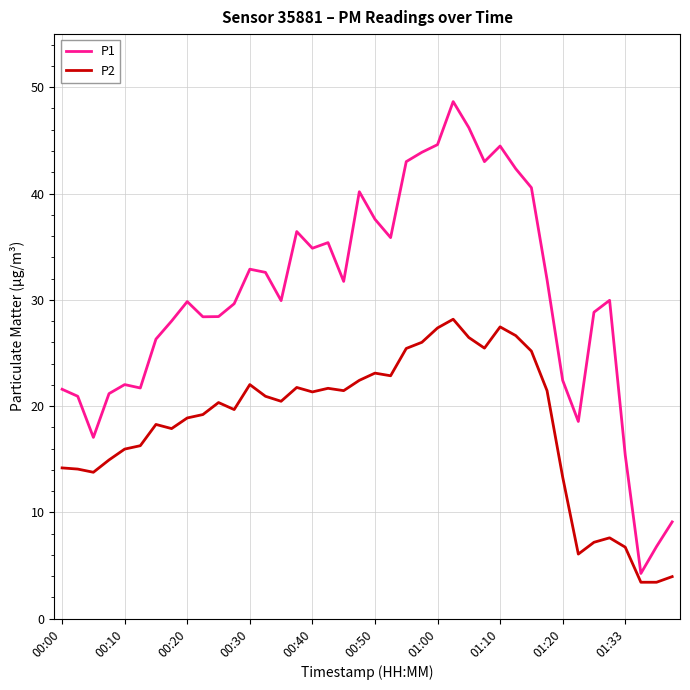

Count the number of data series in this chart.

2